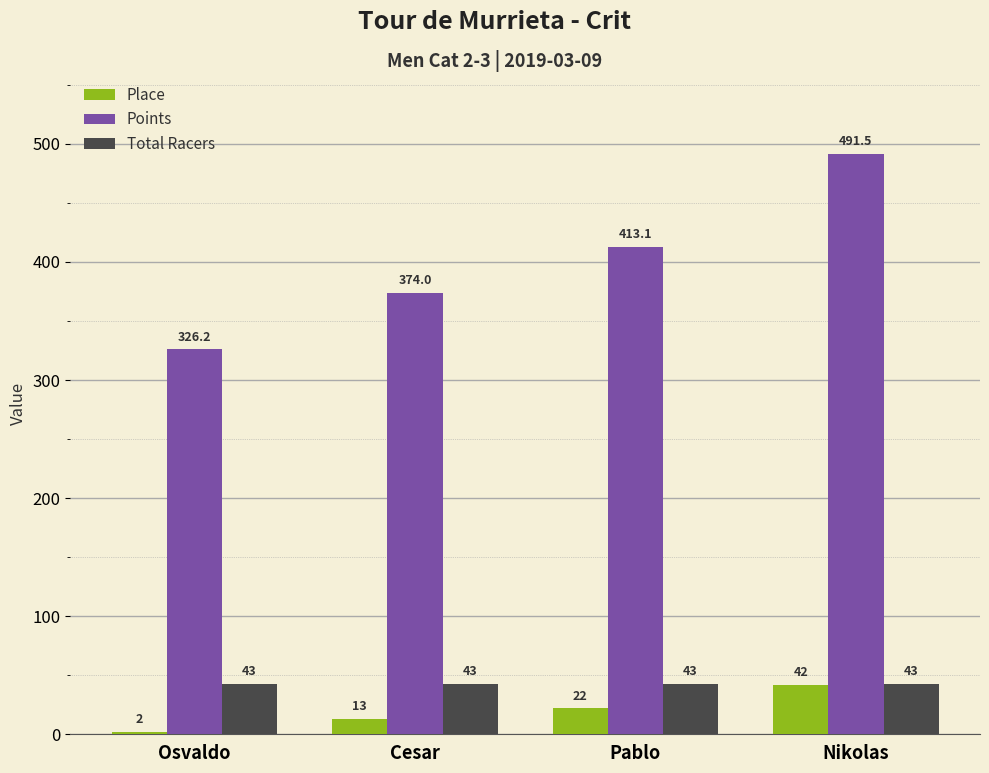

What is the value of the Points bar at the 1st from the left?

326.2